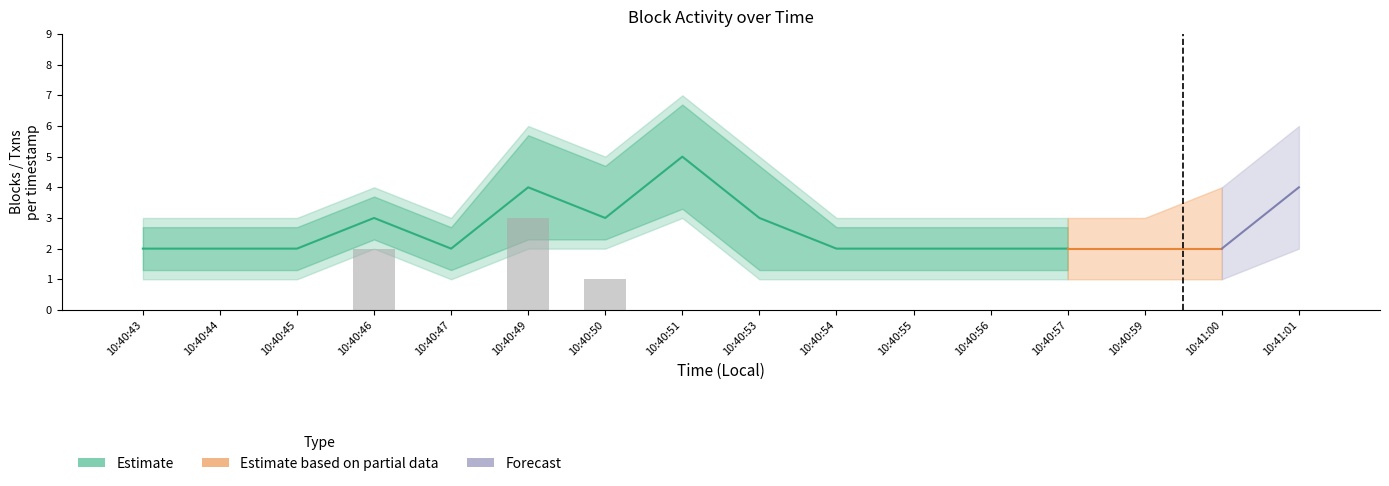

Does the chart contain any negative values?

No